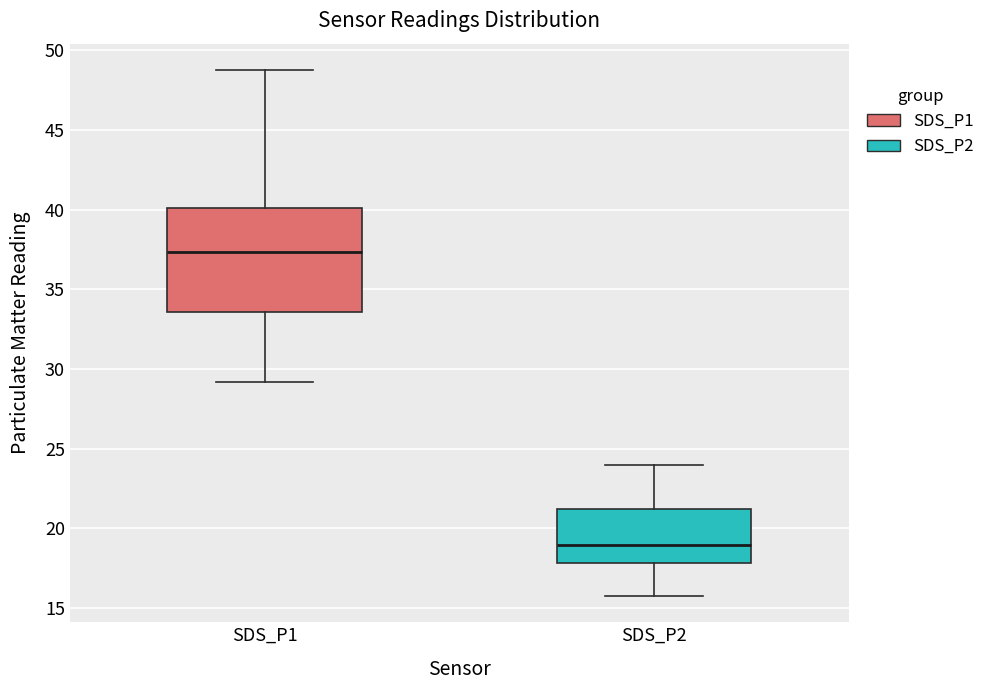

Reading left to right, transcribe this box plot: for each box, give where its median line is, the range the box spans, and where its two whiskers end, as read against the y-axis. The values are not printed on the chart, so give them approximately, as read against the axis.

SDS_P1: median 37.5, box 33.5 to 40.0, whiskers 29.0 to 49.0
SDS_P2: median 19.0, box 18.0 to 21.0, whiskers 16.0 to 24.0